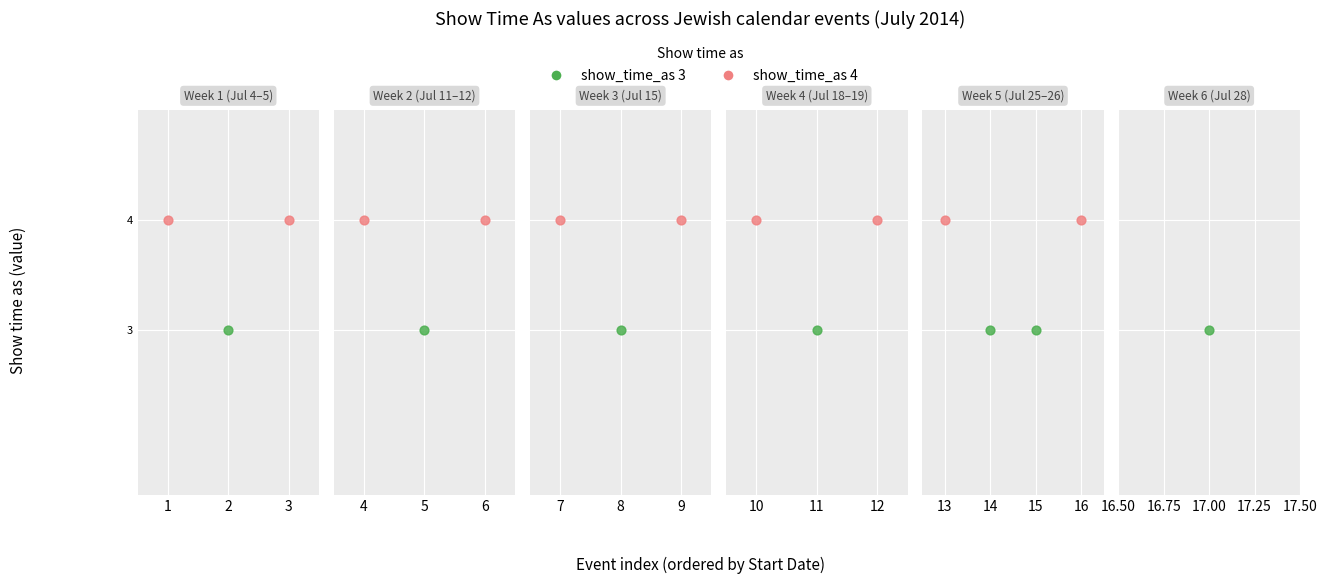

What are all the series names shown in the legend?

show_time_as 4, show_time_as 3